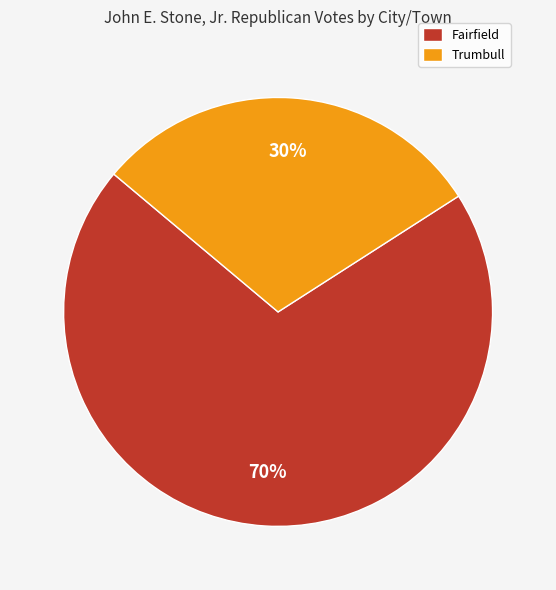

Which slice is the largest?

Fairfield